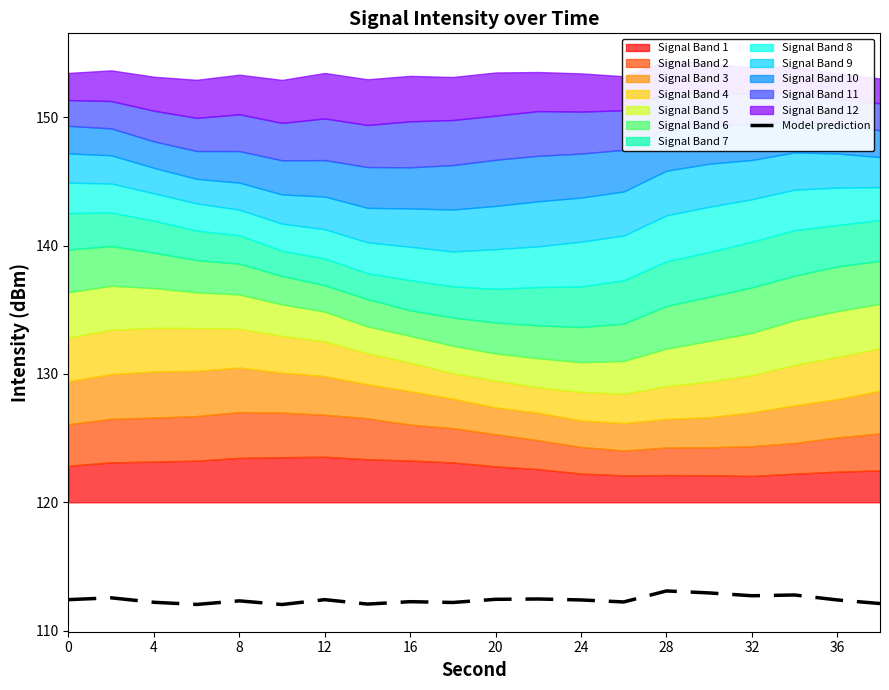

What is the highest value of the Model prediction series?

113.1